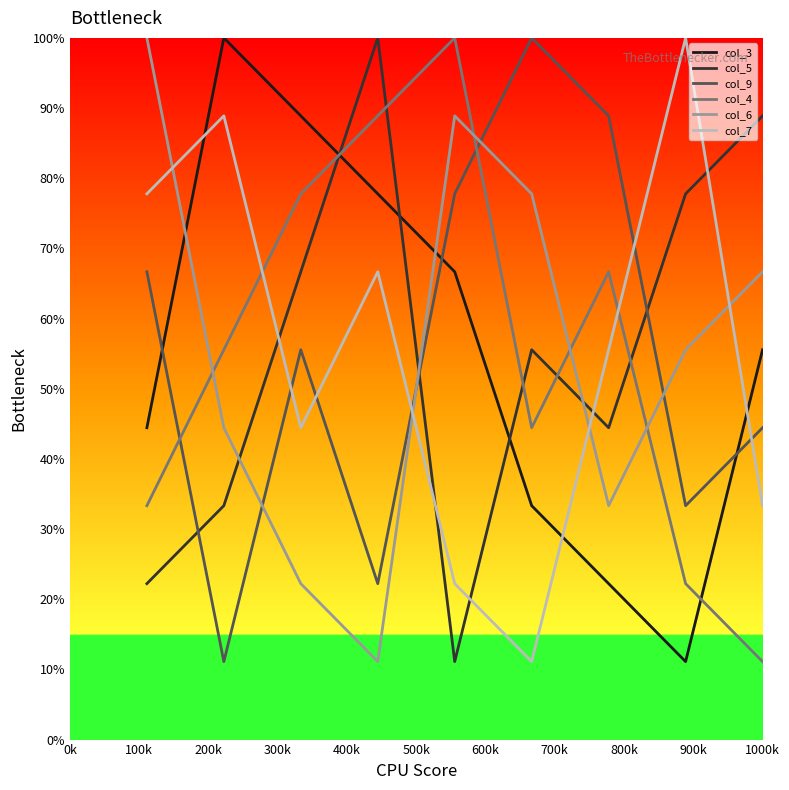

After their last crossing, which series has the higher values: col_7 or col_5?

col_5